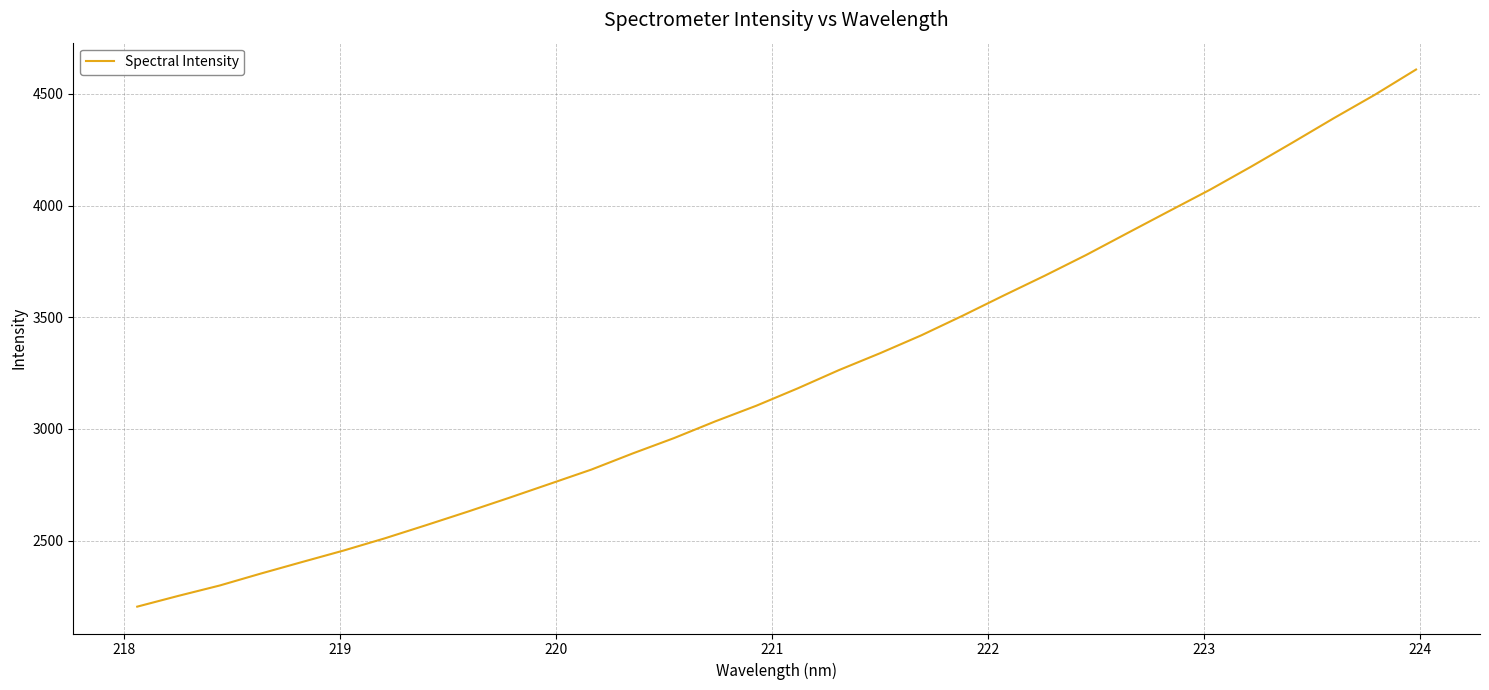

What is the smallest value displayed?

2204.2